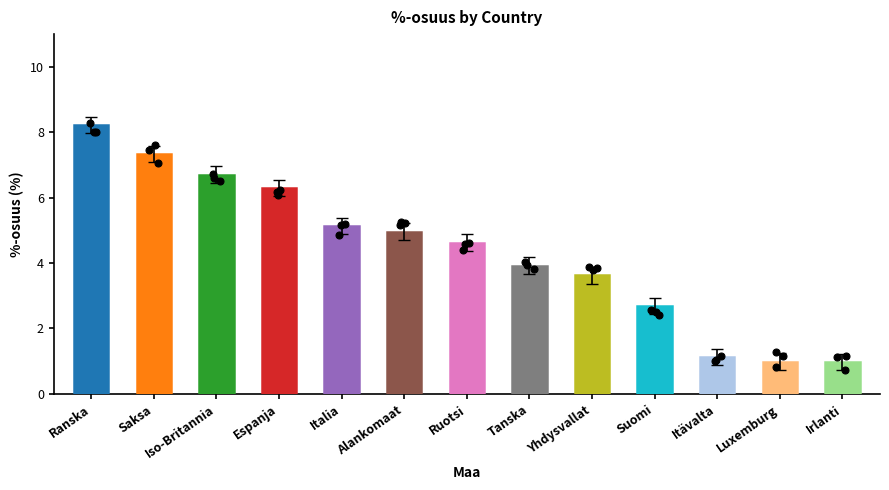

Approximately how many times larger is the value at Italia compared to Iso-Britannia?

0.8